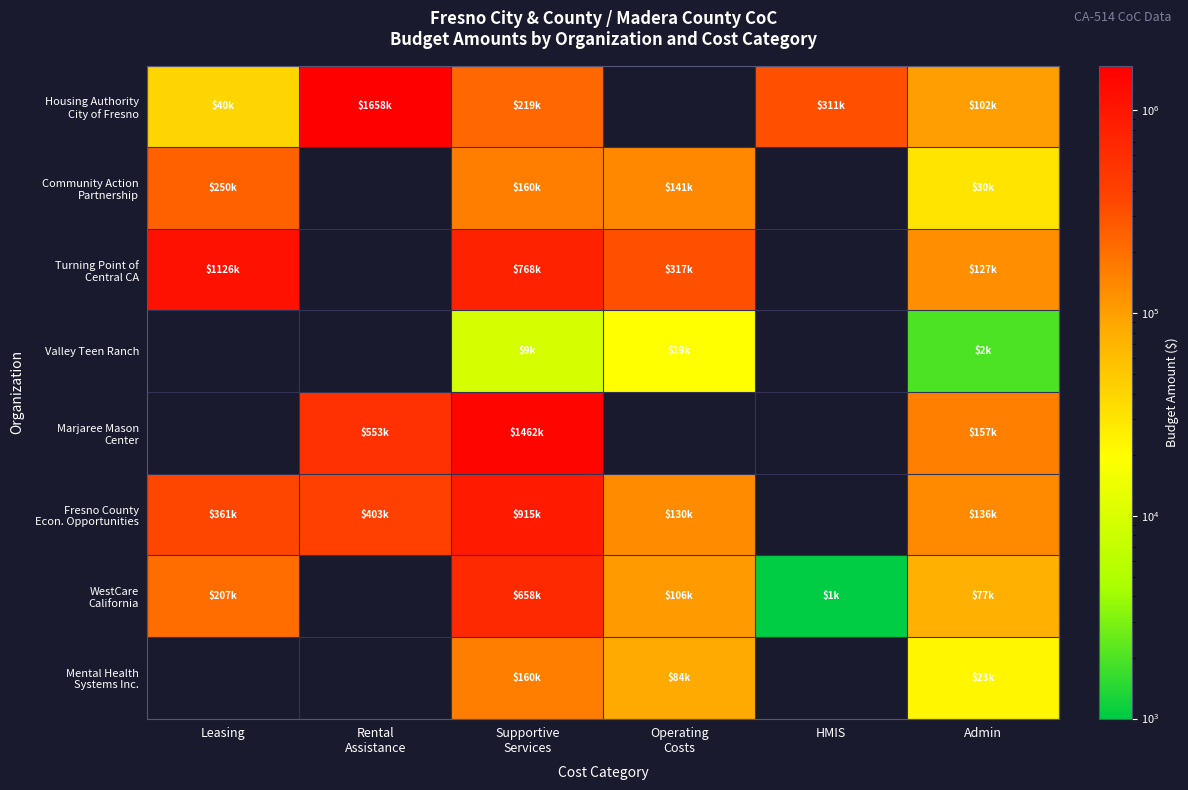

Is the value of Housing Authority City of Fresno at Rental Assistance greater than the value of WestCare California at Operating Costs?

Yes